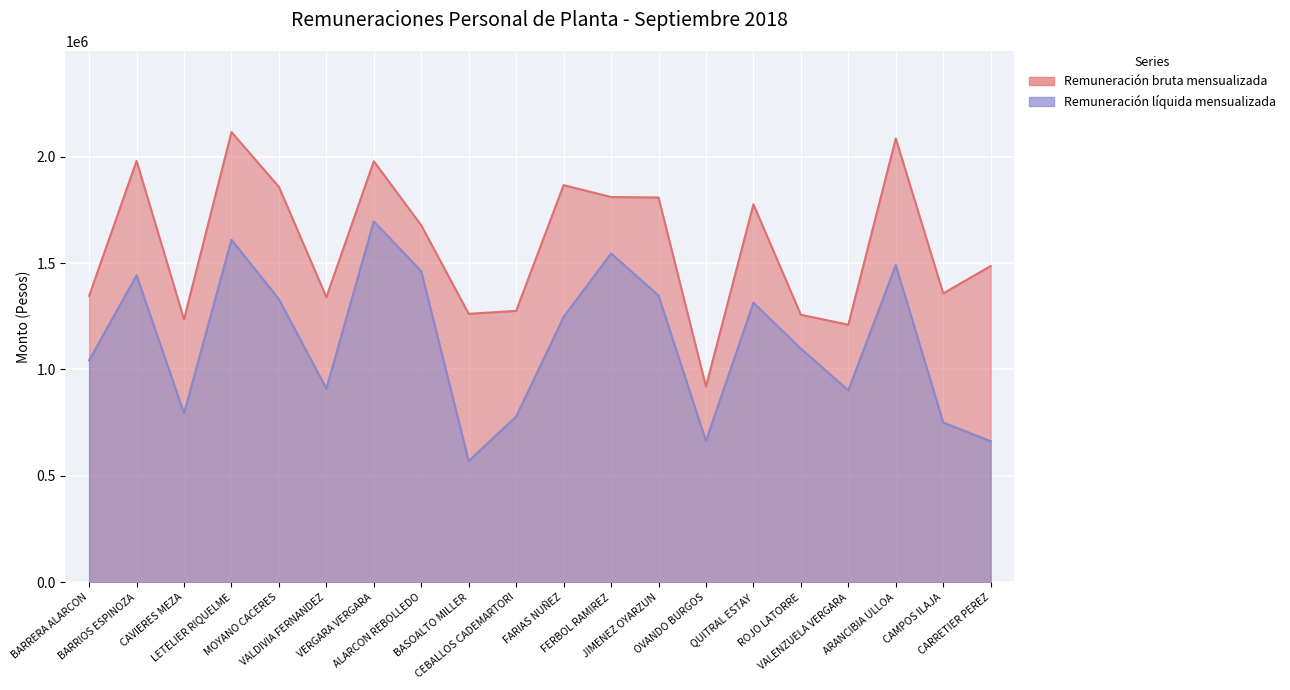

What are all the series names shown in the legend?

Remuneración bruta mensualizada, Remuneración líquida mensualizada